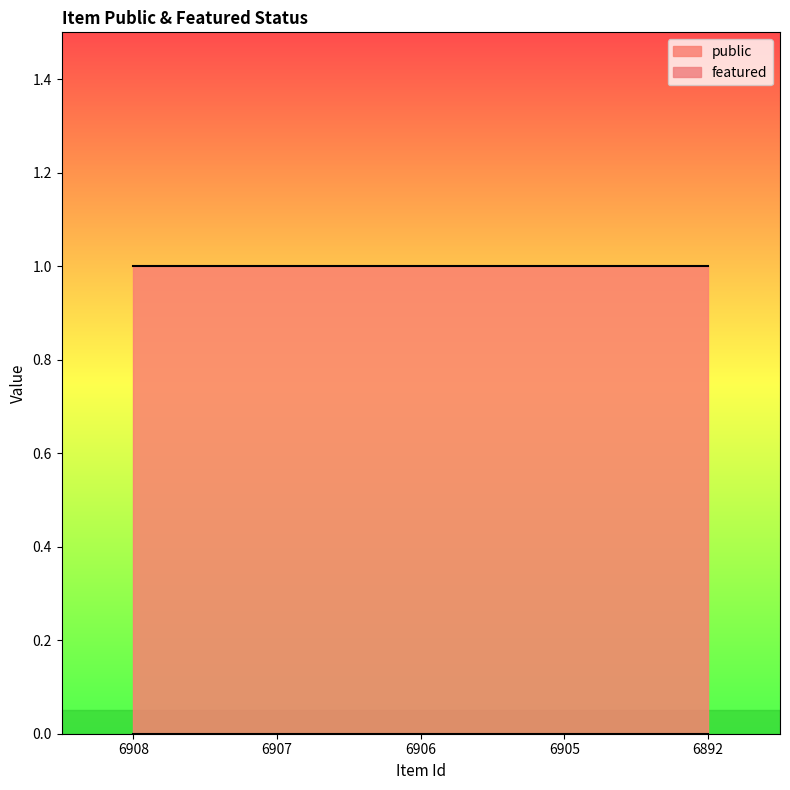

The public series shows 1 at 6905. True or false?

True